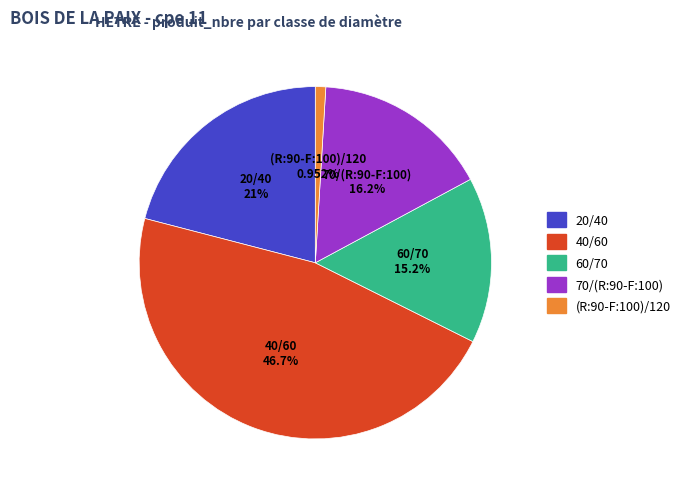

What is the largest slice in the pie chart?

40/60